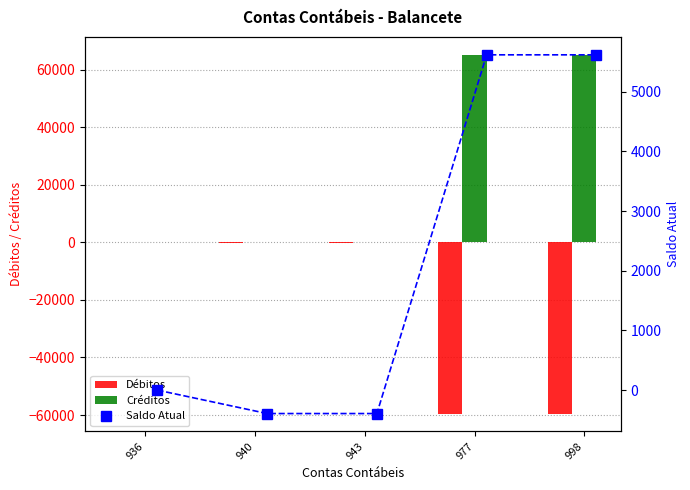

How many values in Créditos are above zero?

3